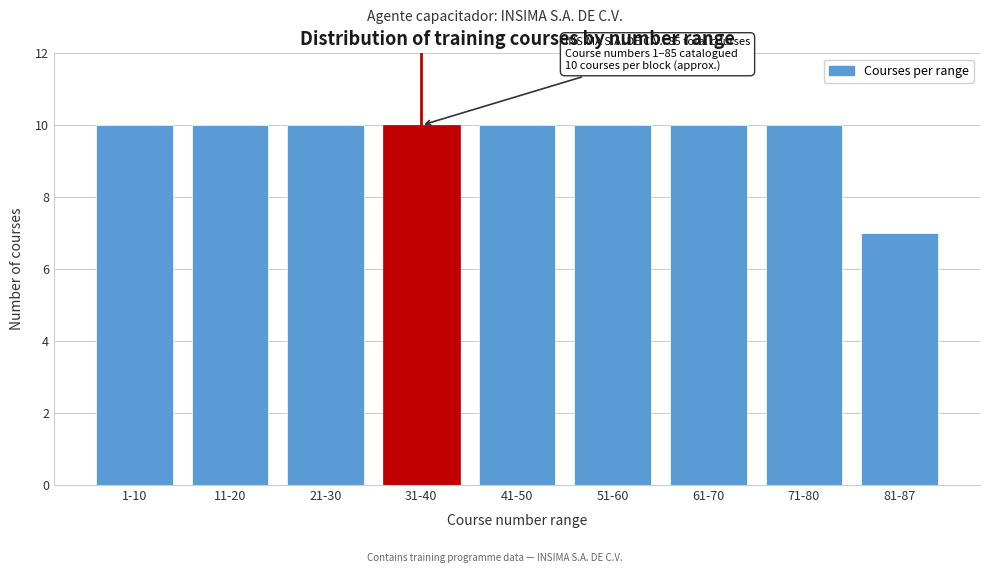

Reading left to right, list all the values displayed in this chart.

10	10	10	10	10	10	10	10	7